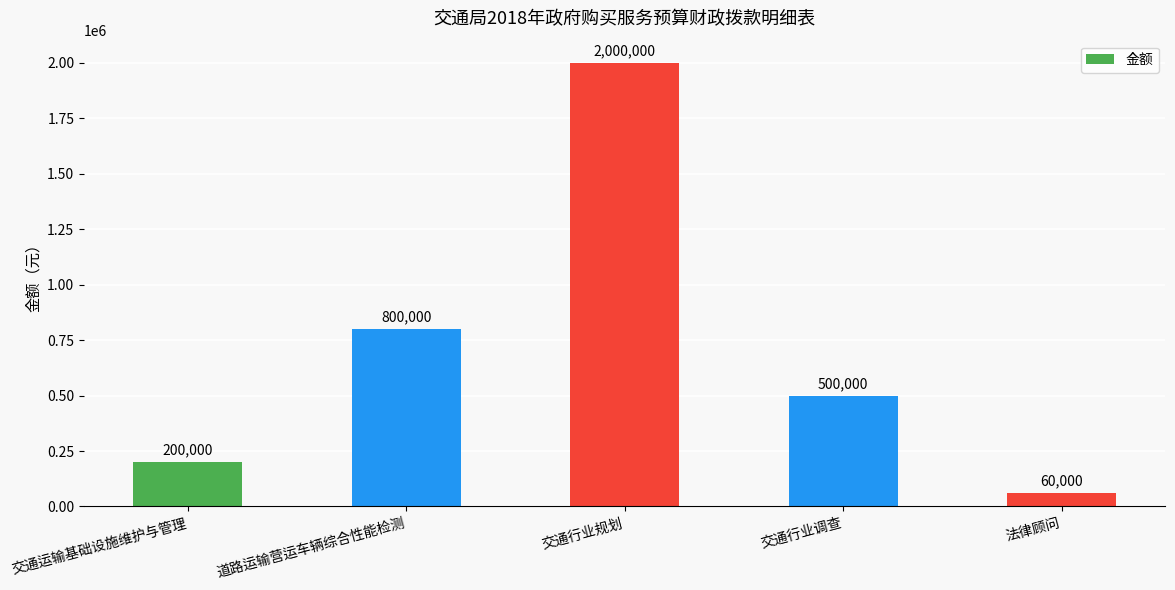

List the labels in order of value, smallest first.

法律顾问, 交通运输基础设施维护与管理, 交通行业调查, 道路运输营运车辆综合性能检测, 交通行业规划